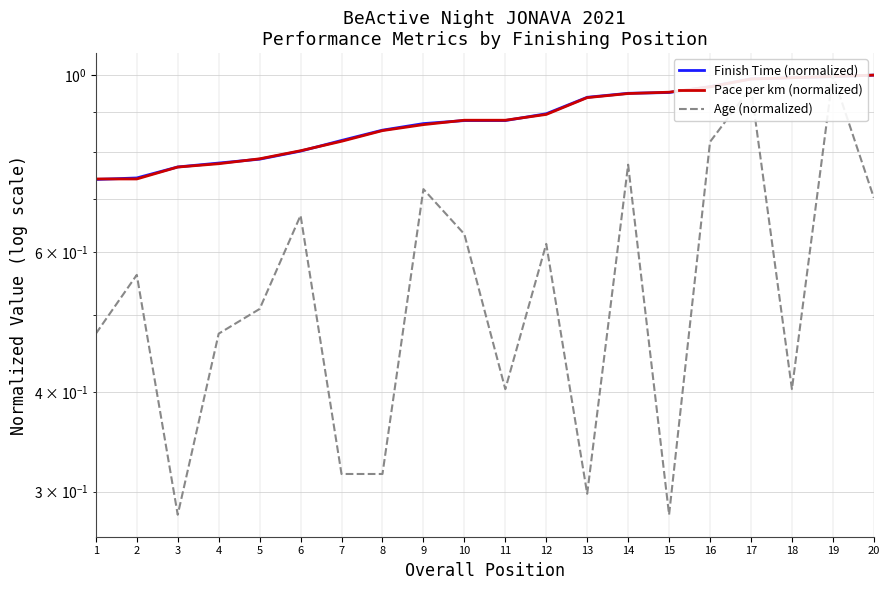

What is the difference between the Pace per km (normalized) values at 3 and 12?

0.1